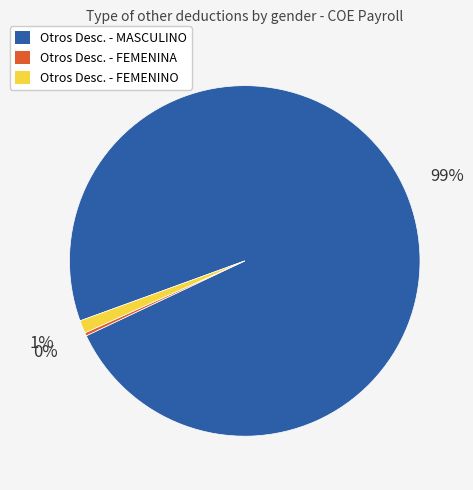

Rank the categories by value from lowest to highest.

Otros Desc. - FEMENINA, Otros Desc. - FEMENINO, Otros Desc. - MASCULINO